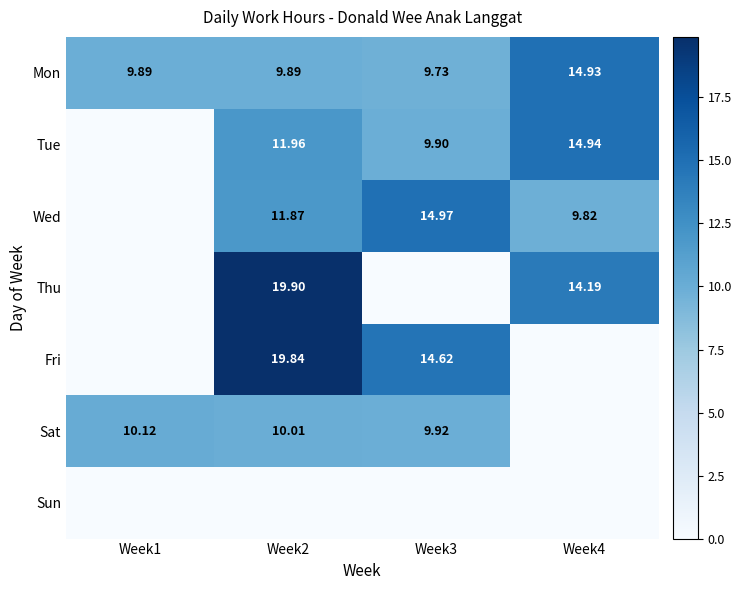

Is the value of Wed at Week4 greater than the value of Sat at Week1?

No